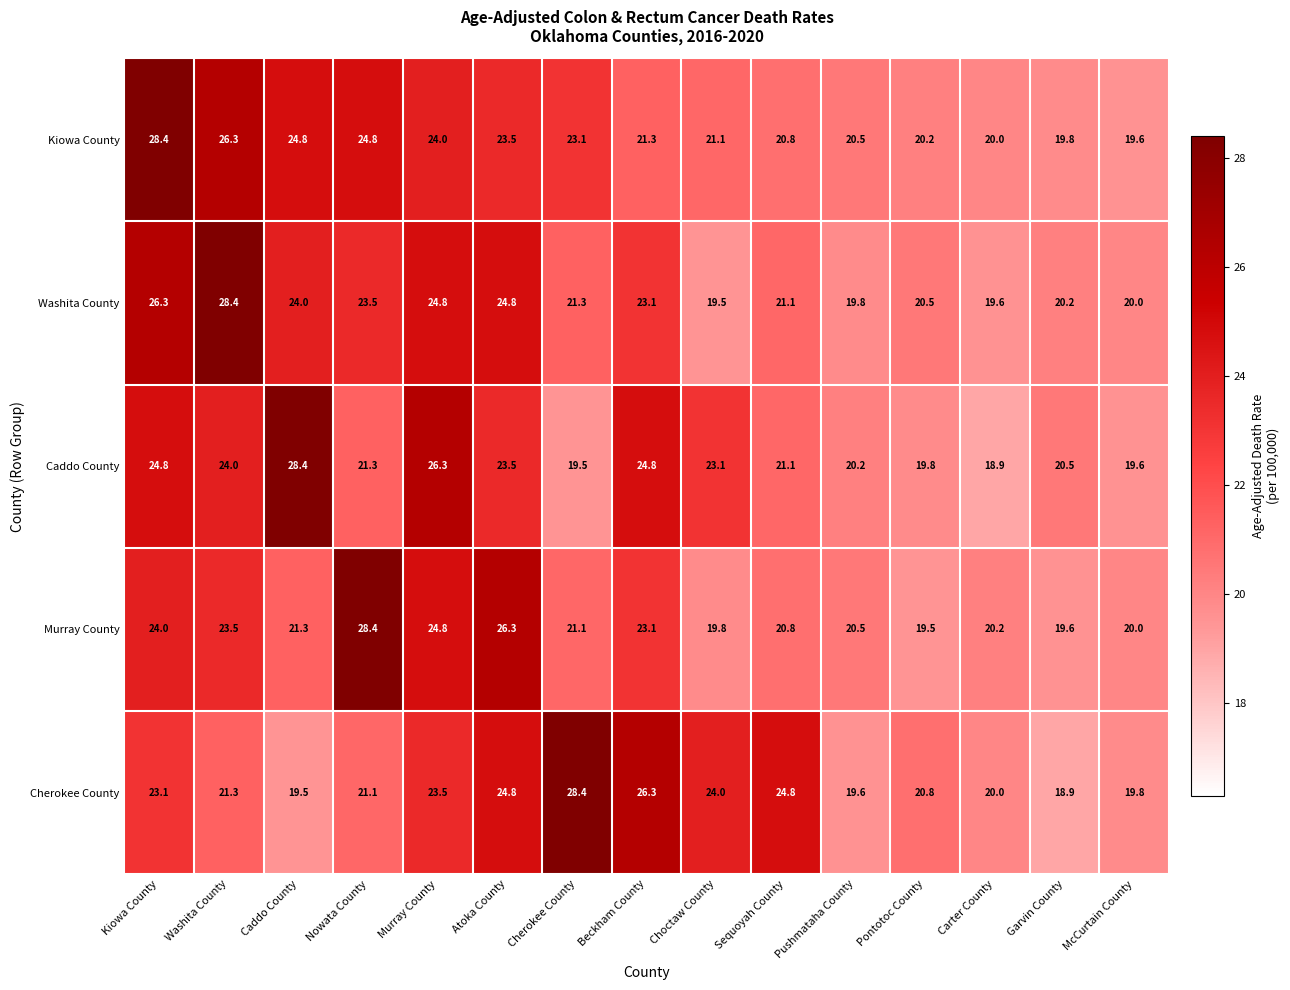

At how many categories does at least one series exceed 22?

10